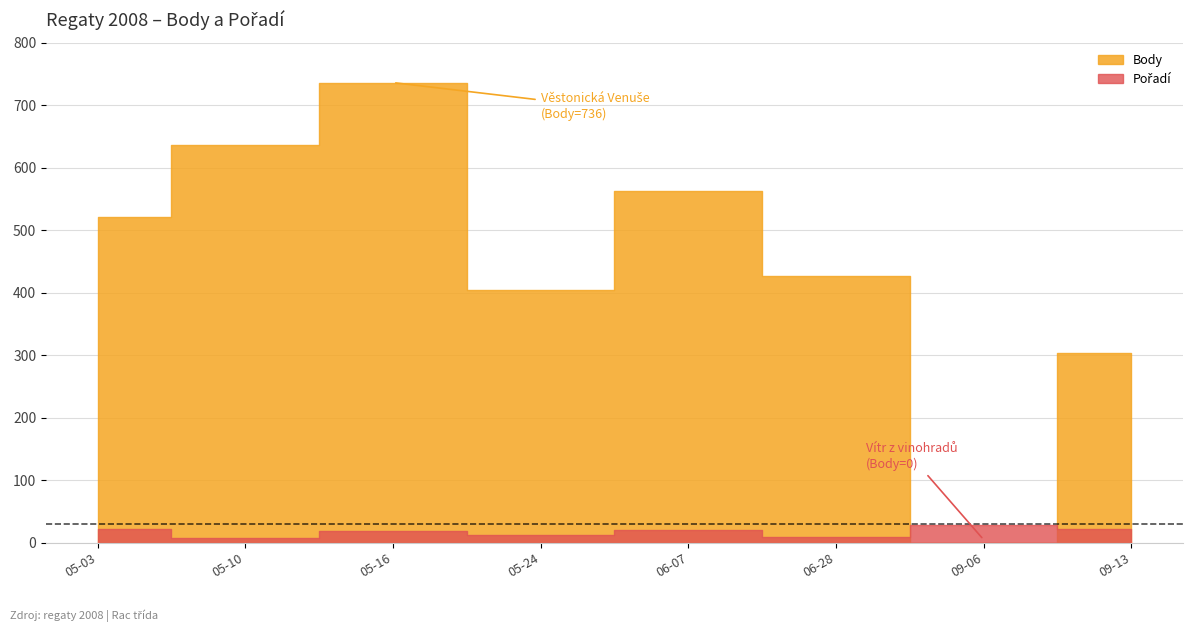

What are all the series names shown in the legend?

Body, Pořadí